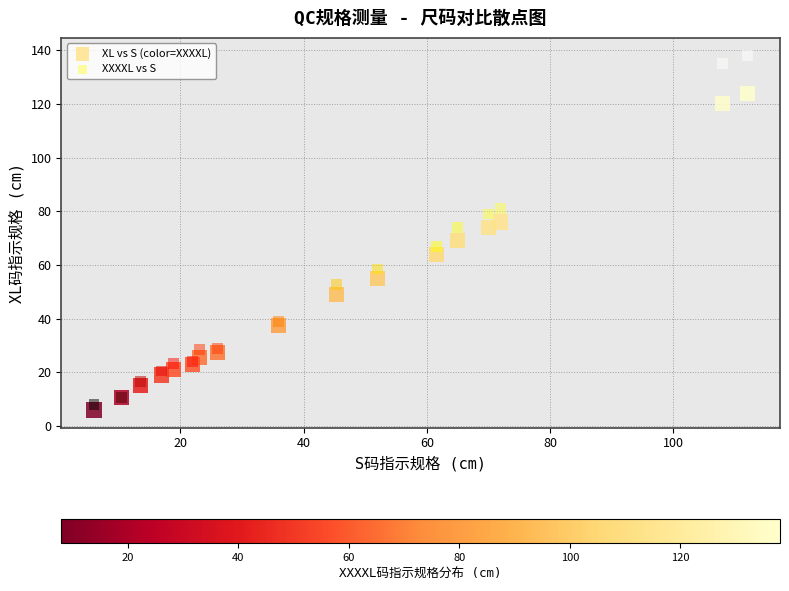

Which series contains the highest Y value?

XXXXL vs S